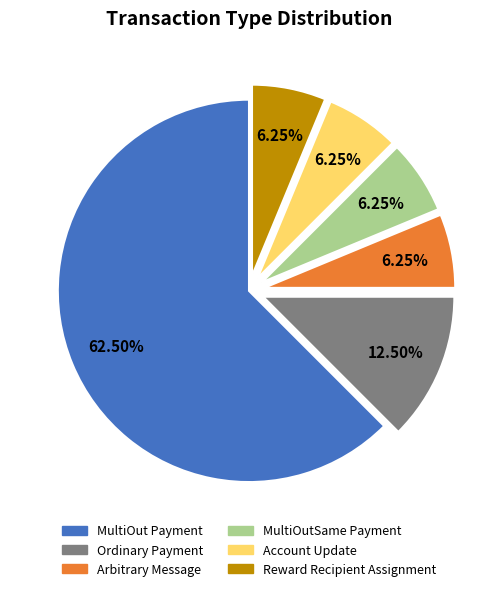

Which category accounts for the majority?

MultiOut Payment